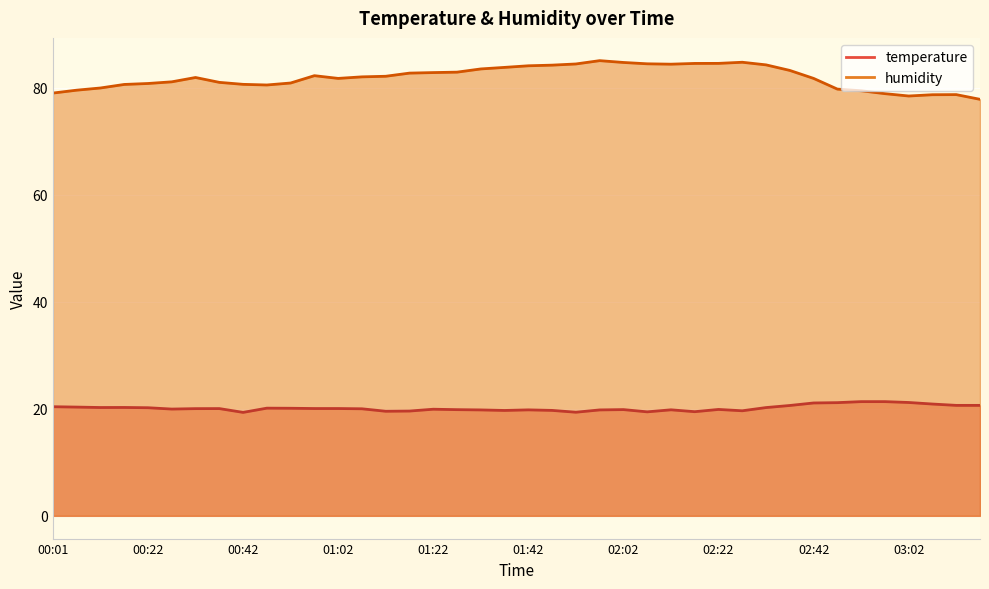

What is the difference between the maximum and second lowest values in the humidity series?

6.6